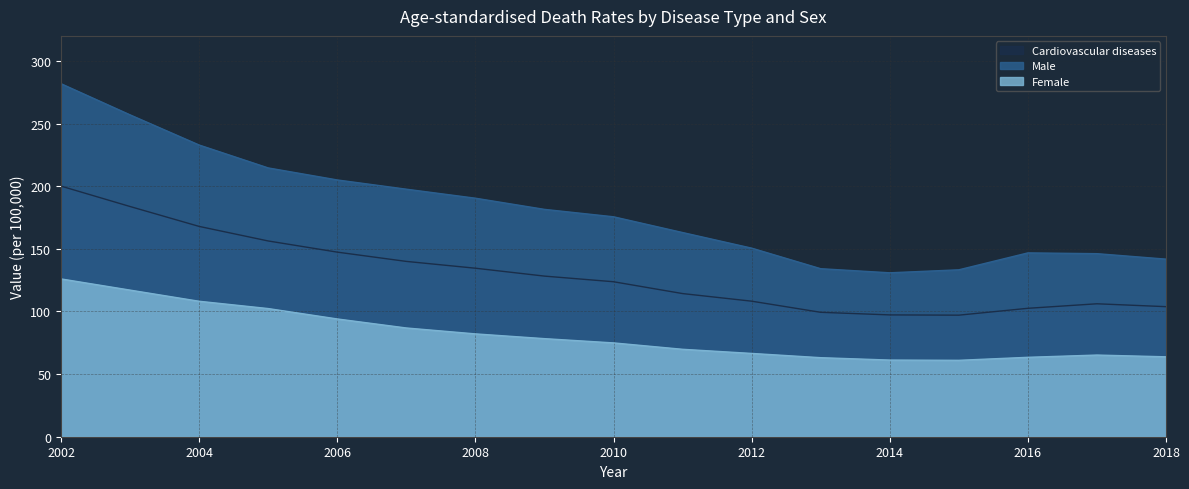

At which category does Cardiovascular diseases reach its first local valley?

2015